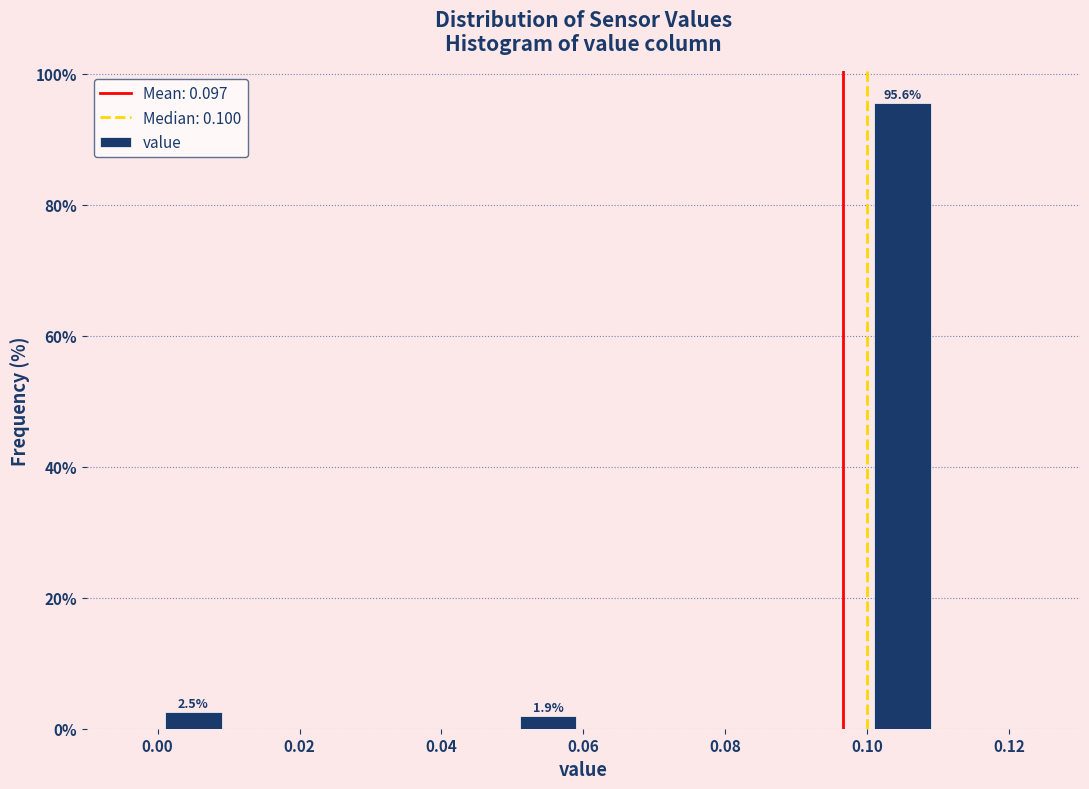

Which range on the x-axis has the tallest bar?

0.10 to 0.11